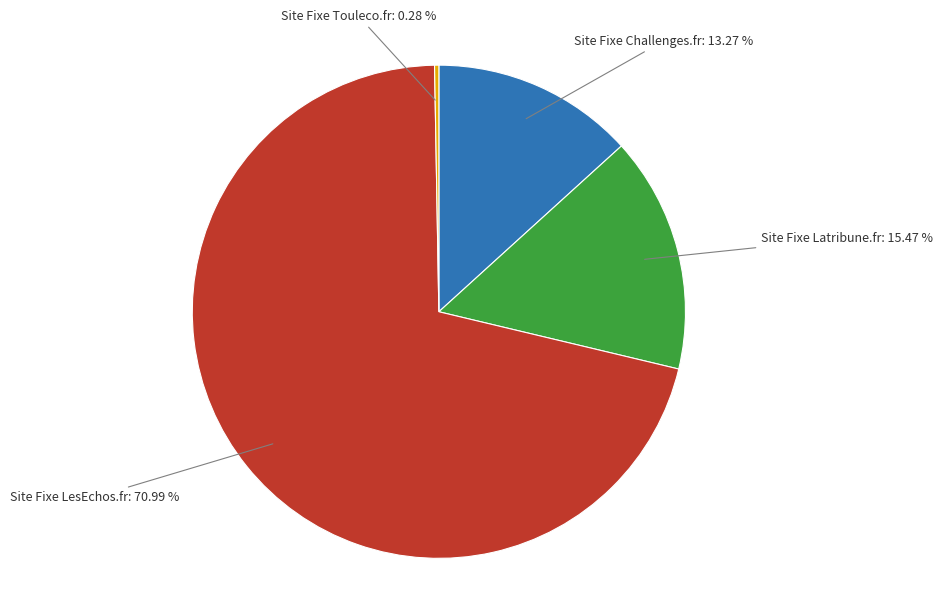

How many slices are in this pie chart?

4